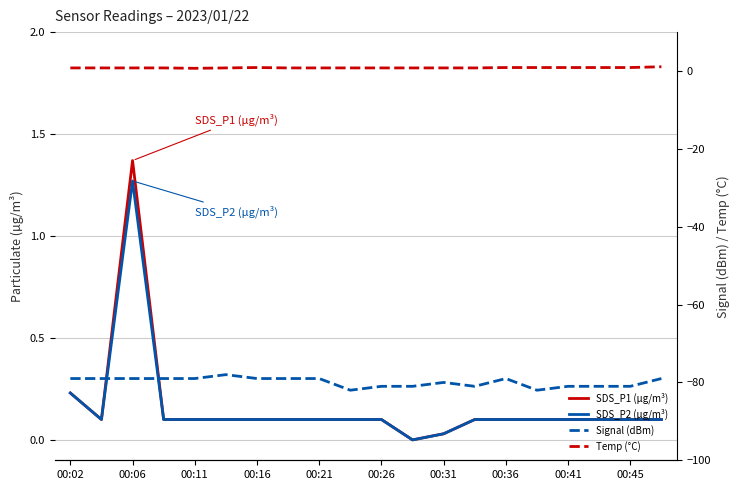

What is the greatest value displayed?

1.4